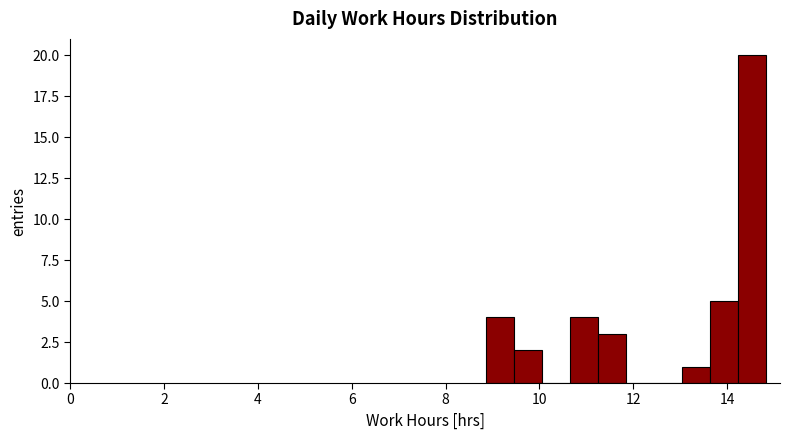

Read against the x-axis, roughly where is the centre of the tallest bar?

14.6